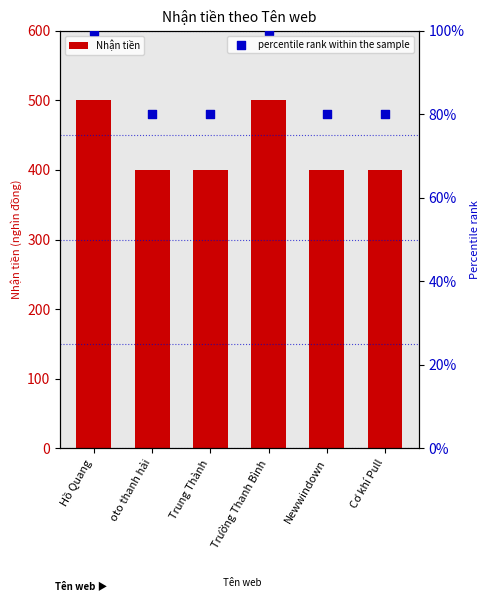

Which series has the widest spread of Y values?

Nhận tiền